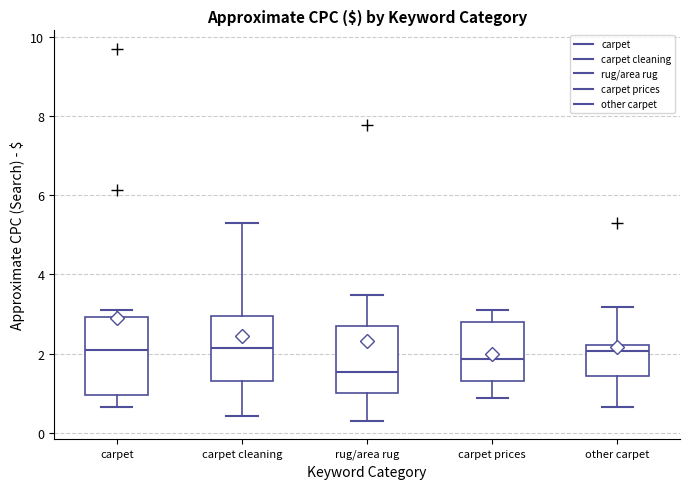

Comparing the boxes themselves (not the whiskers), which one is the tallest?

carpet